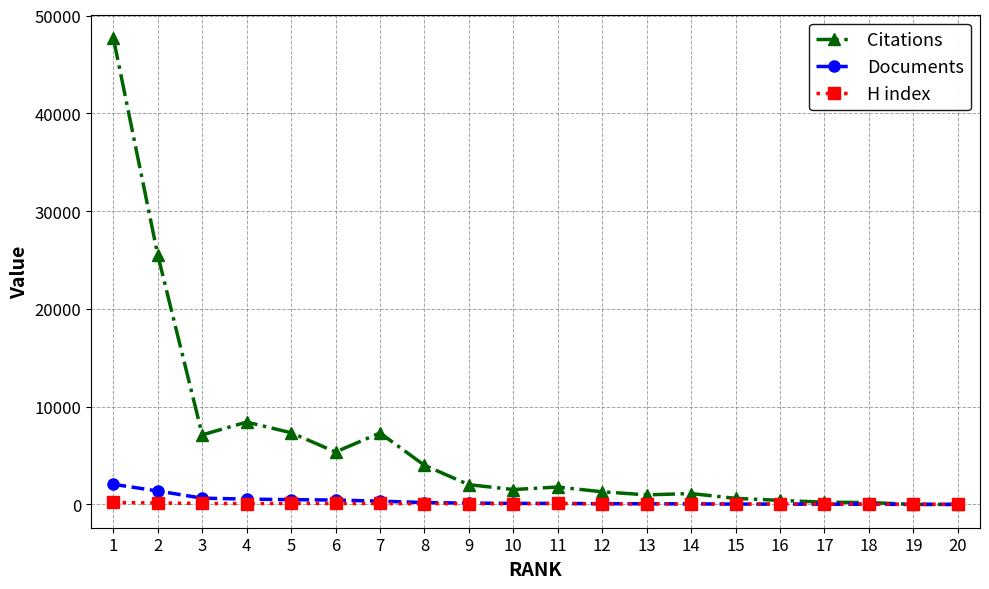

Which series has the widest spread of values?

Citations